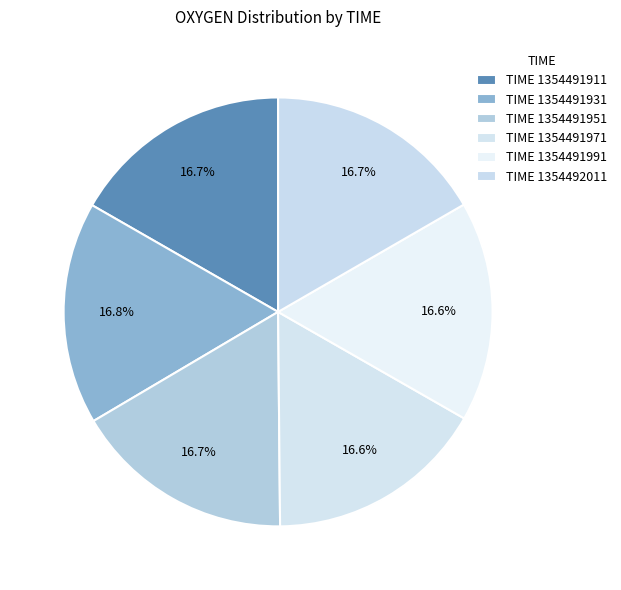

Rank the categories by value from highest to lowest.

1354491931, 1354491911, 1354492011, 1354491951, 1354491991, 1354491971